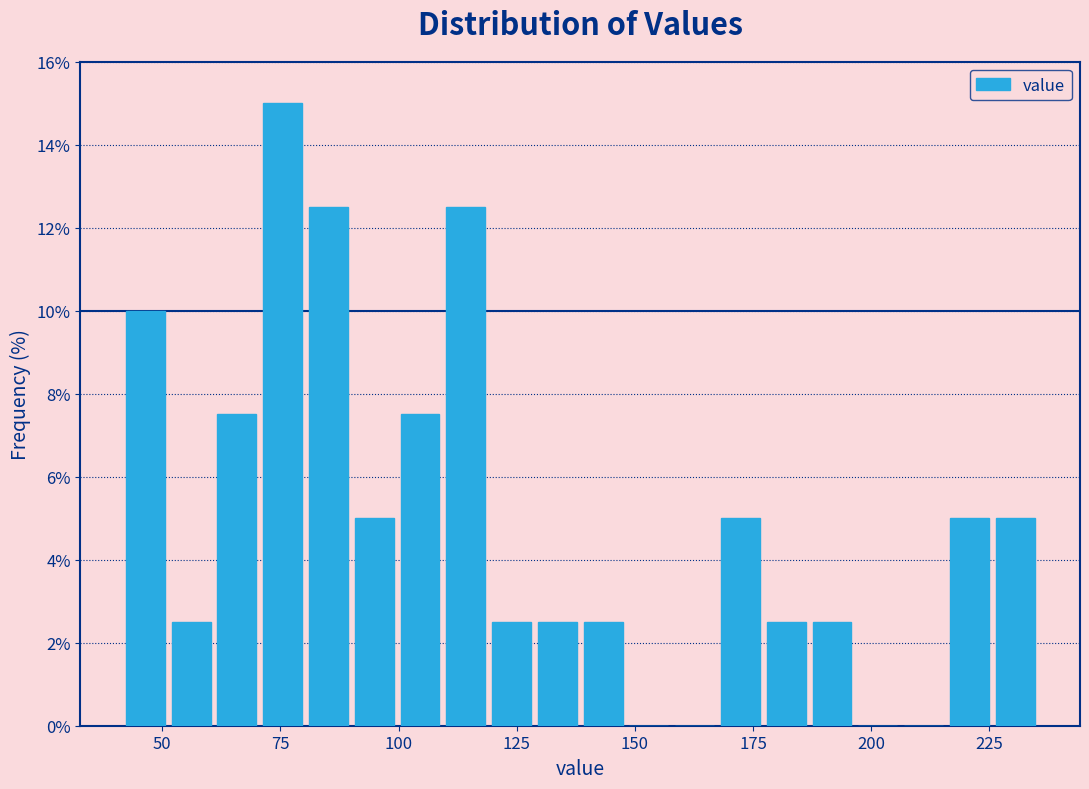

Read against the x-axis, roughly where is the centre of the tallest bar?

75